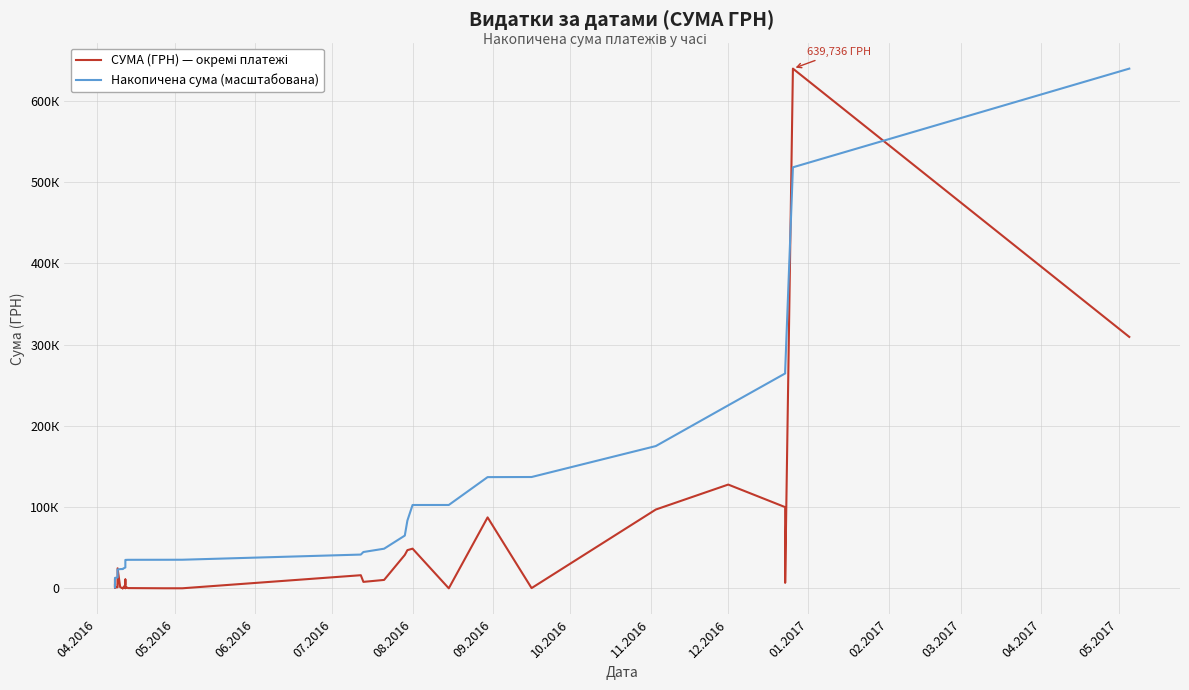

List the series in order of their peak value, lowest first.

СУМА (ГРН) — окремі платежі, Накопичена сума (масштабована)